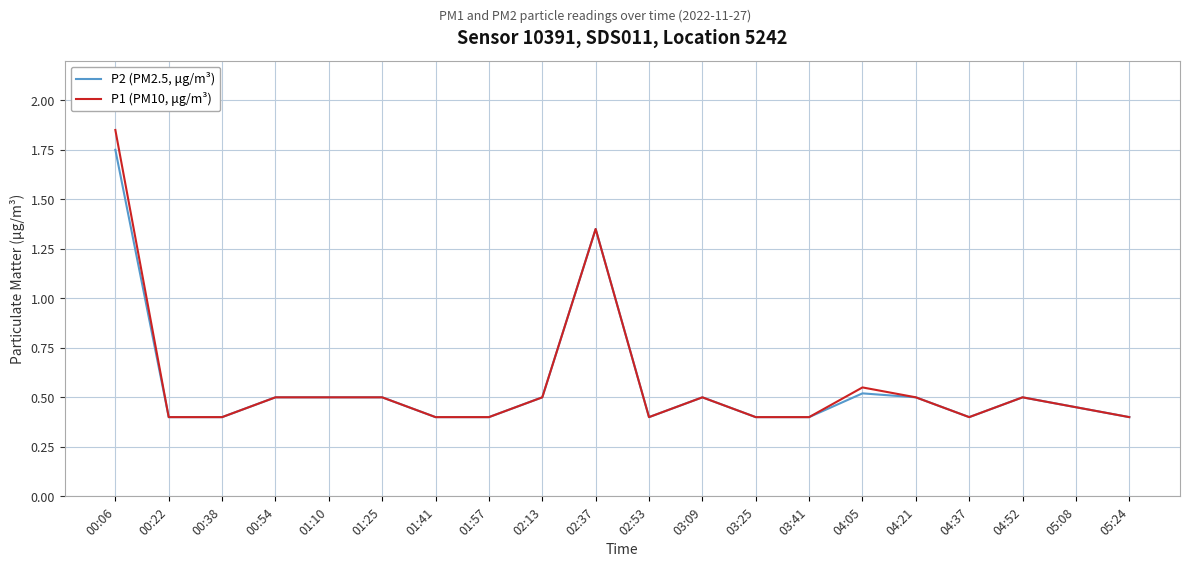

What are all the series names shown in the legend?

P2 (PM2.5, μg/m³), P1 (PM10, μg/m³)